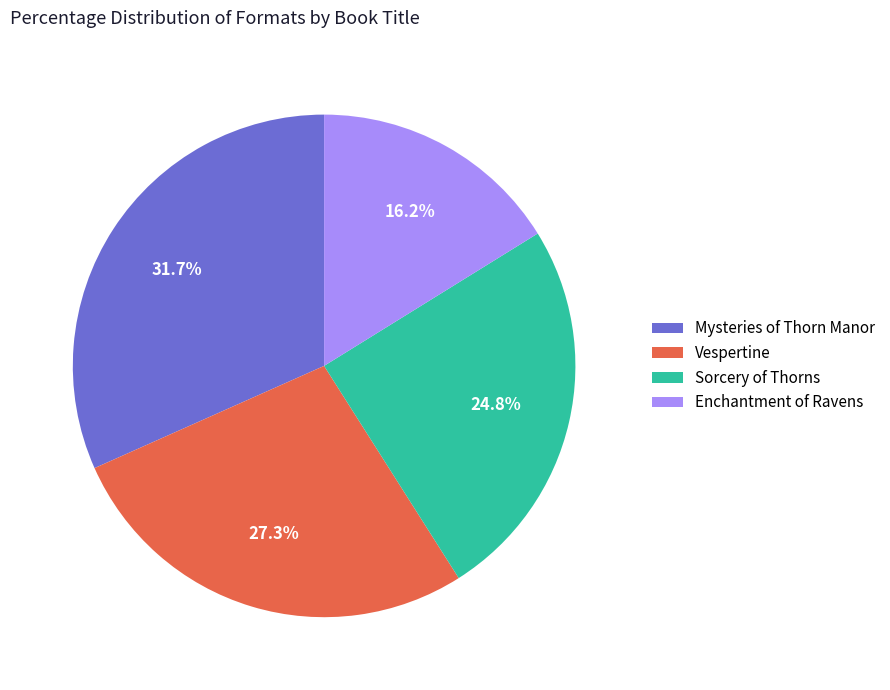

What percentage is the Vespertine slice, to the nearest percent?

27%